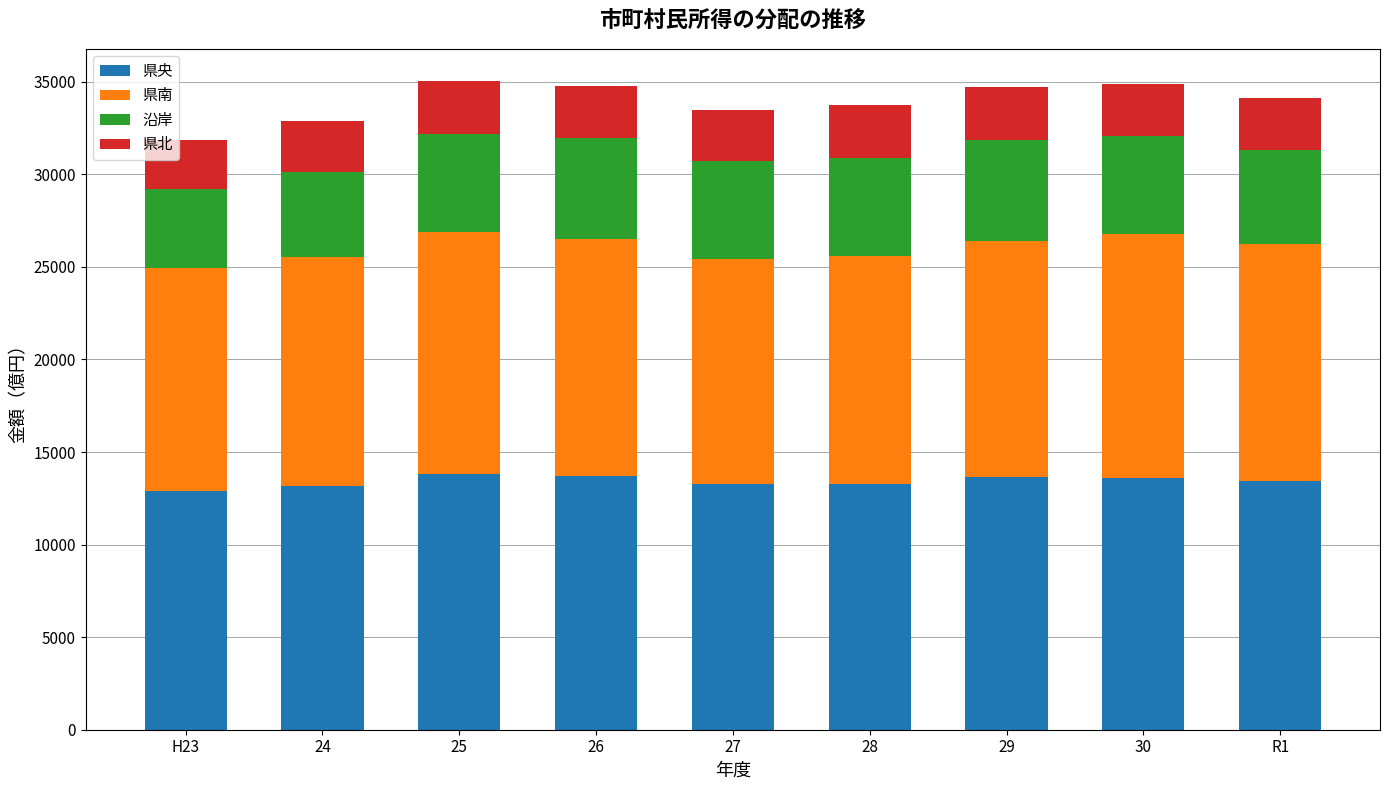

What is the lowest value of the 県央 series?

12917